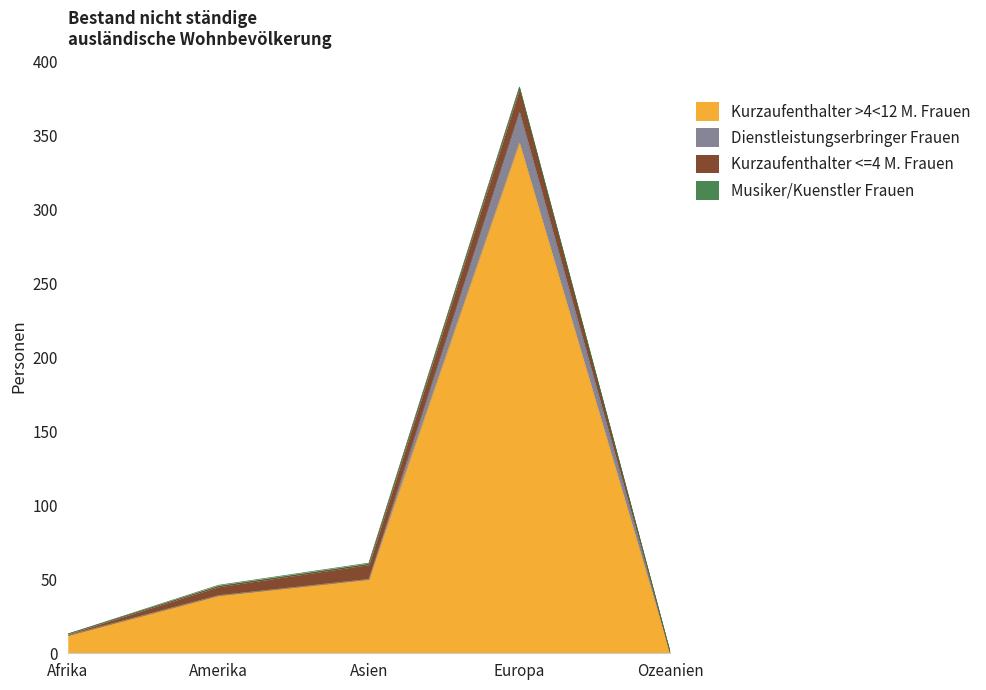

Does the chart display data point markers on the line(s)?

No